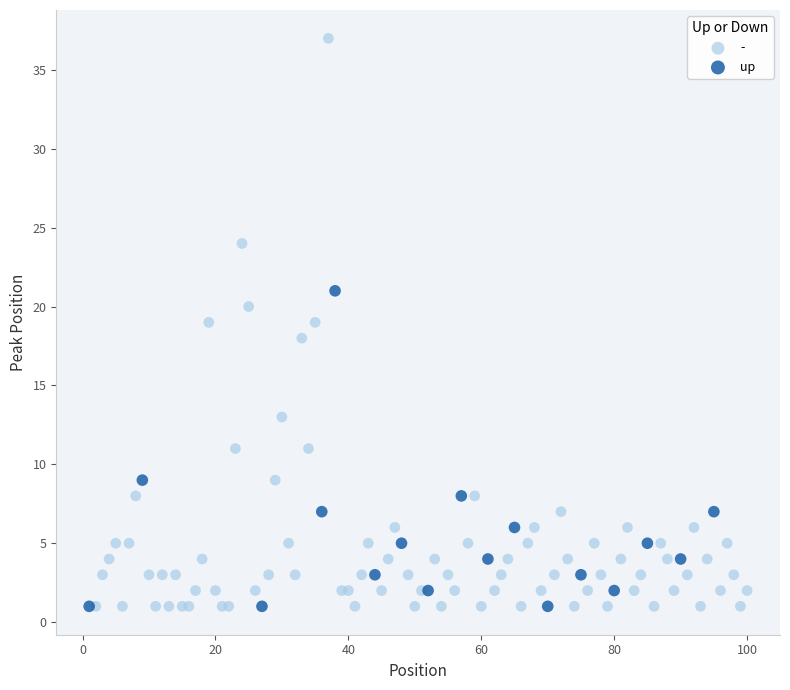

Which series has the widest spread of Y values?

-